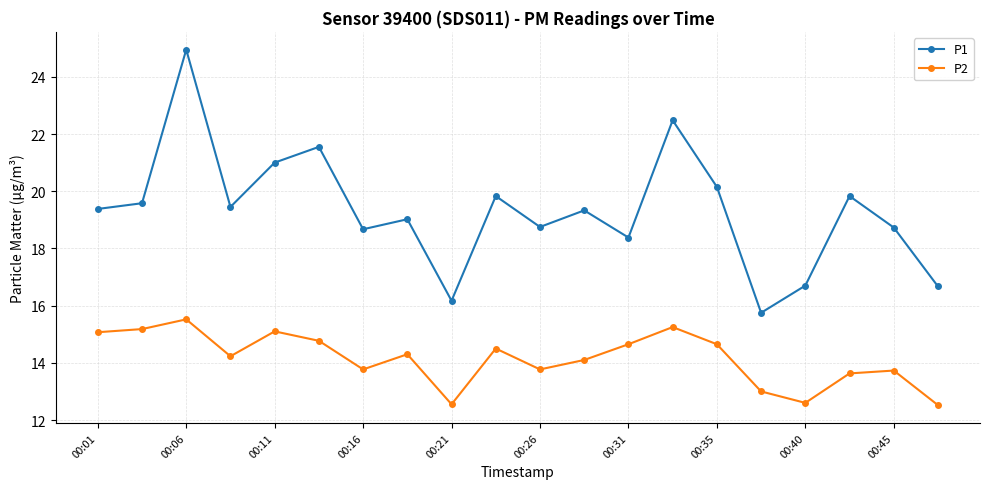

List the series in order of their overall mean, lowest first.

P2, P1